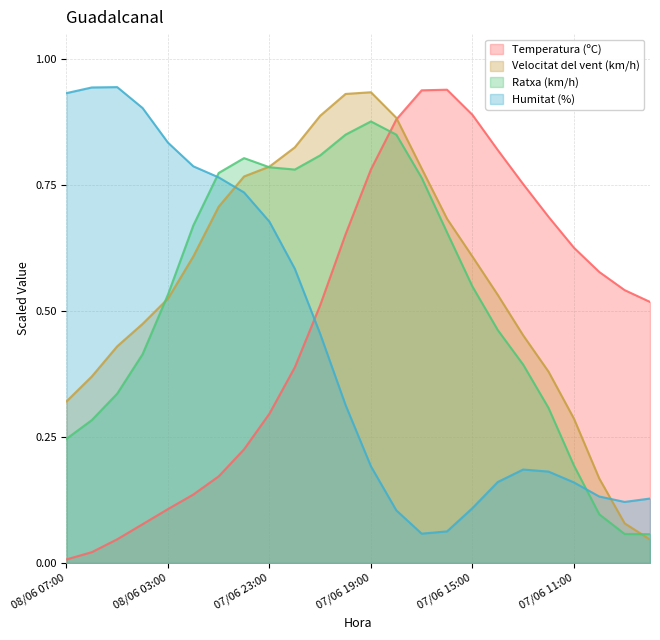

At which label does Temperatura (ºC) reach its minimum?

08/06 07:00